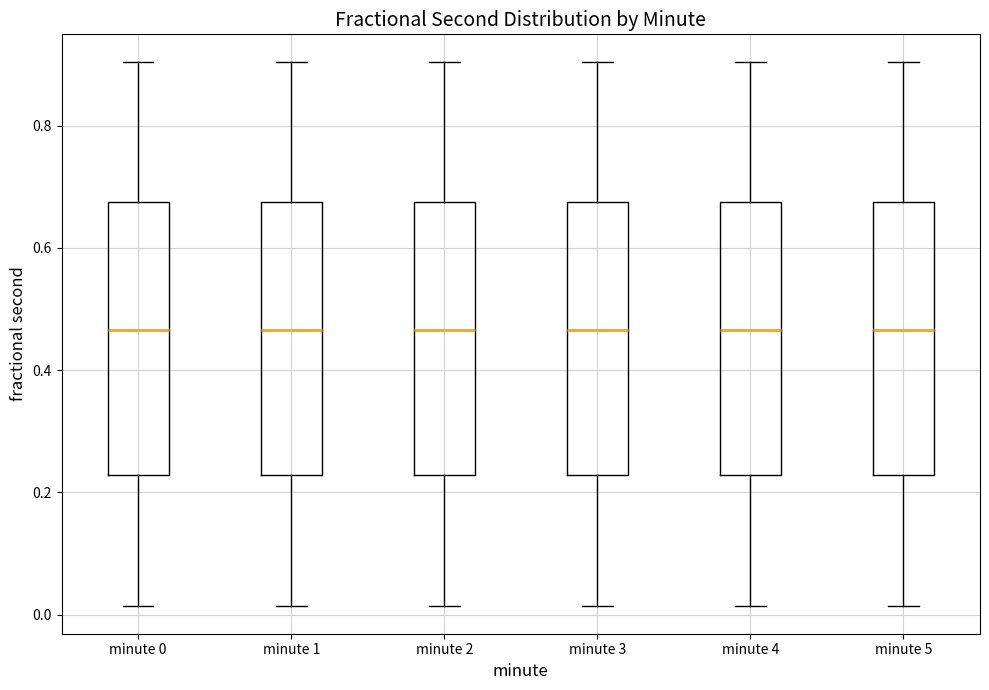

Reading left to right, read every box against the y-axis: the position of its median line, the range the box covers, and the ends of its whiskers. The values are not printed on the chart, so give them approximately, as read against the axis.

minute 0: median 0.46, box 0.22 to 0.68, whiskers 0.02 to 0.90
minute 1: median 0.46, box 0.22 to 0.68, whiskers 0.02 to 0.90
minute 2: median 0.46, box 0.22 to 0.68, whiskers 0.02 to 0.90
minute 3: median 0.46, box 0.22 to 0.68, whiskers 0.02 to 0.90
minute 4: median 0.46, box 0.22 to 0.68, whiskers 0.02 to 0.90
minute 5: median 0.46, box 0.22 to 0.68, whiskers 0.02 to 0.90